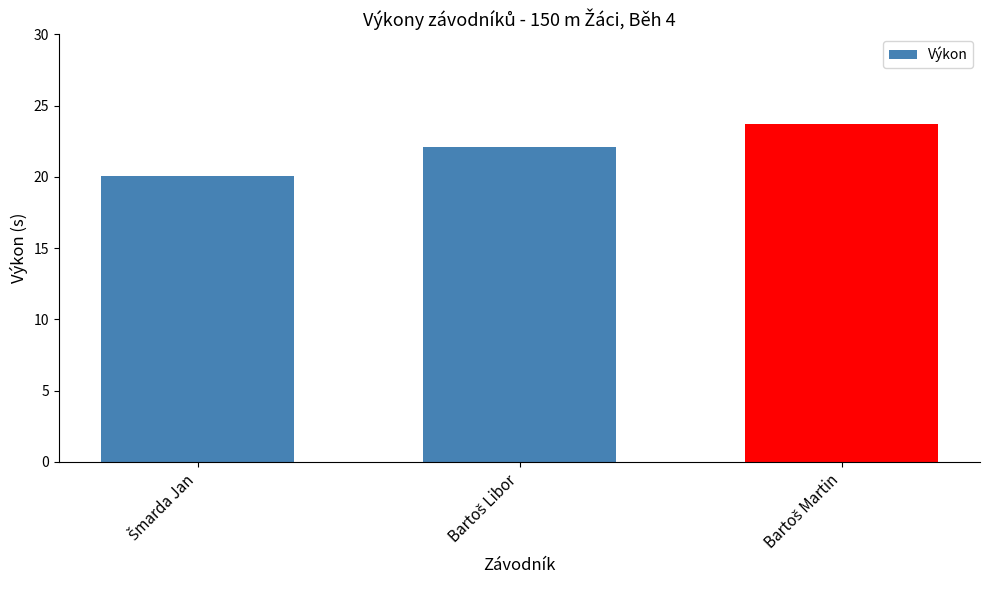

What is the value of the 2nd bar from the left?

22.1